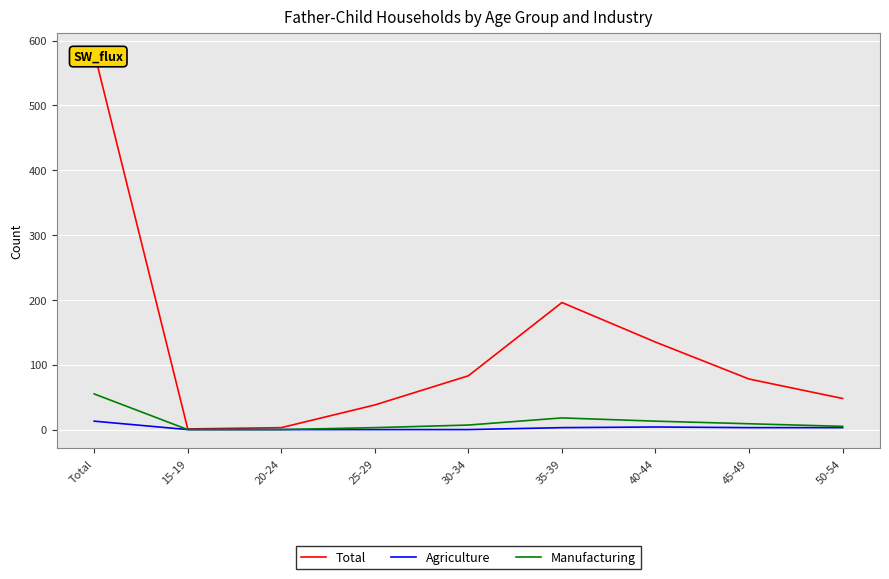

Reading right to left, extract all data points from this chart.

Total: 50-54=48	45-49=78	40-44=135	35-39=196	30-34=83	25-29=38	20-24=3	15-19=1	Total=582
Agriculture: 50-54=3	45-49=3	40-44=4	35-39=3	30-34=0	25-29=0	20-24=0	15-19=0	Total=13
Manufacturing: 50-54=5	45-49=9	40-44=13	35-39=18	30-34=7	25-29=3	20-24=0	15-19=0	Total=55